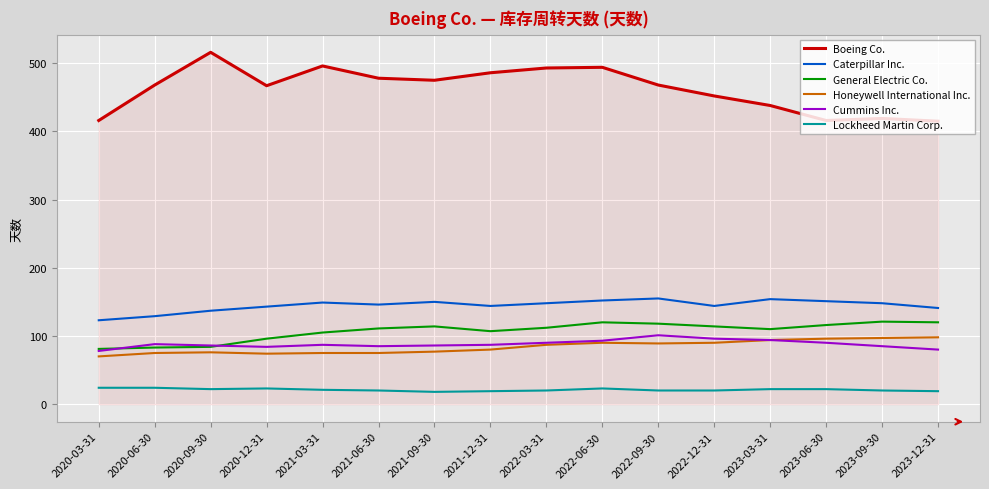

Count the Lockheed Martin Corp. values in the range 20 to 23.

11